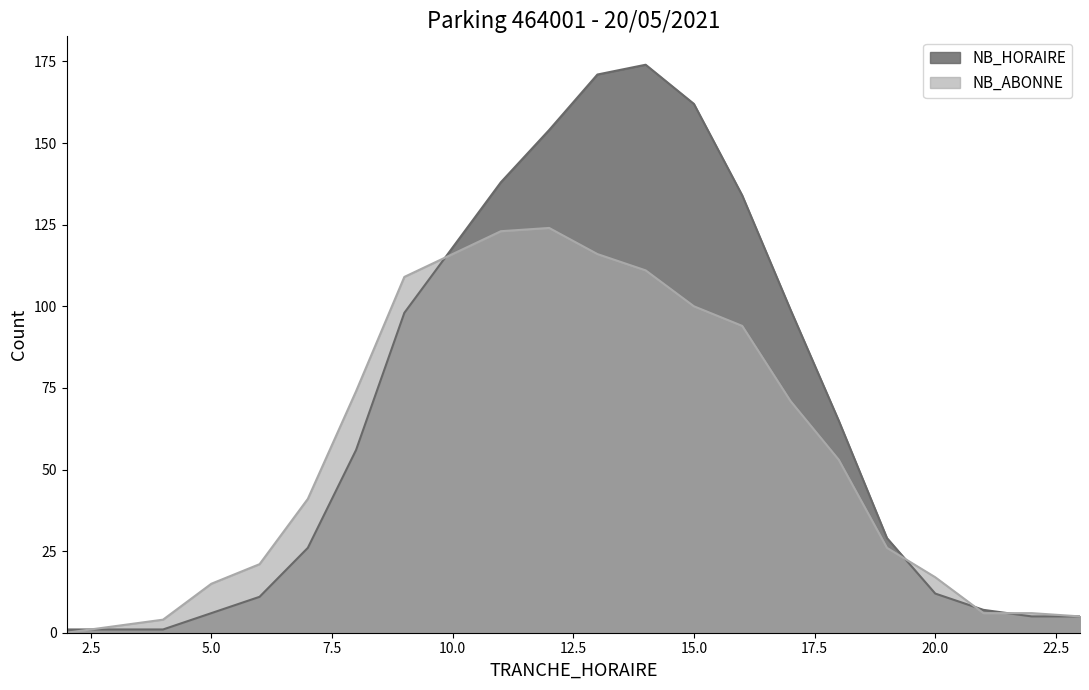

In NB_ABONNE, how many points are higher than both neighbors (excluding endpoints)?

1